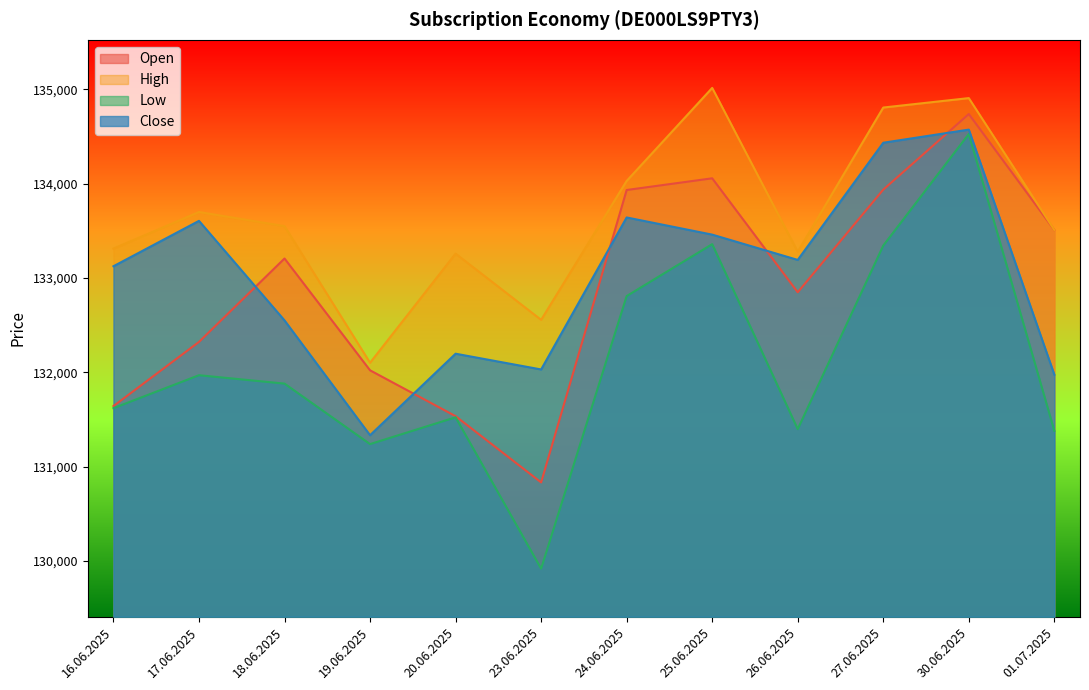

What is the difference between the maximum and minimum values in the Close series?

3239